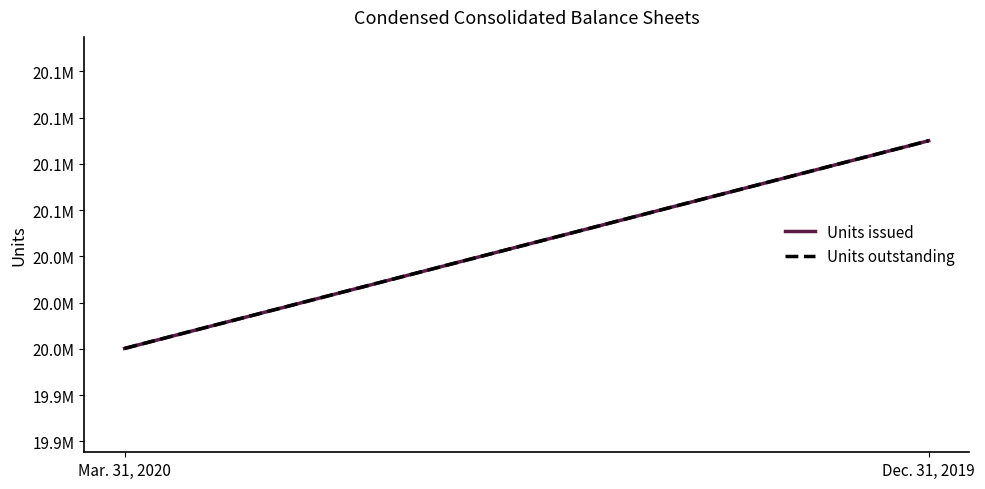

Is it true that Units outstanding equals 20087462 at Dec. 31, 2019?

True